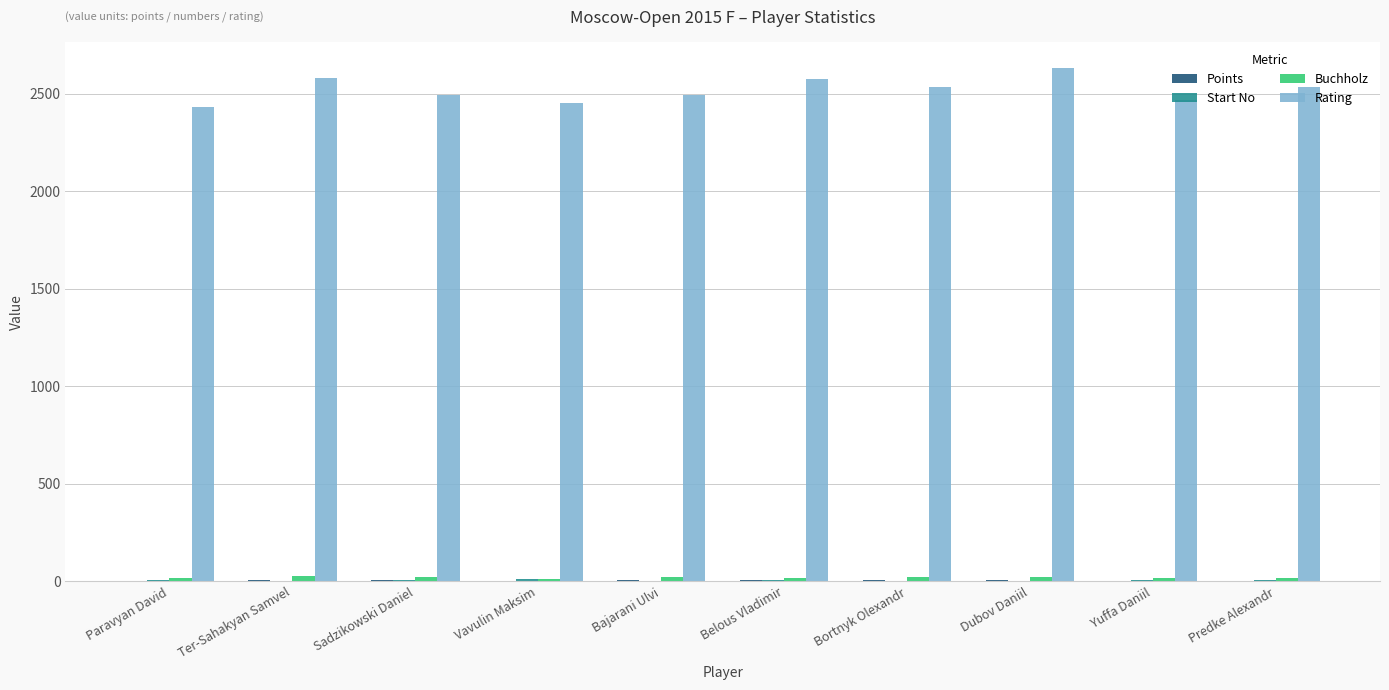

The Rating series shows 3949.4 at Bajarani Ulvi. True or false?

False